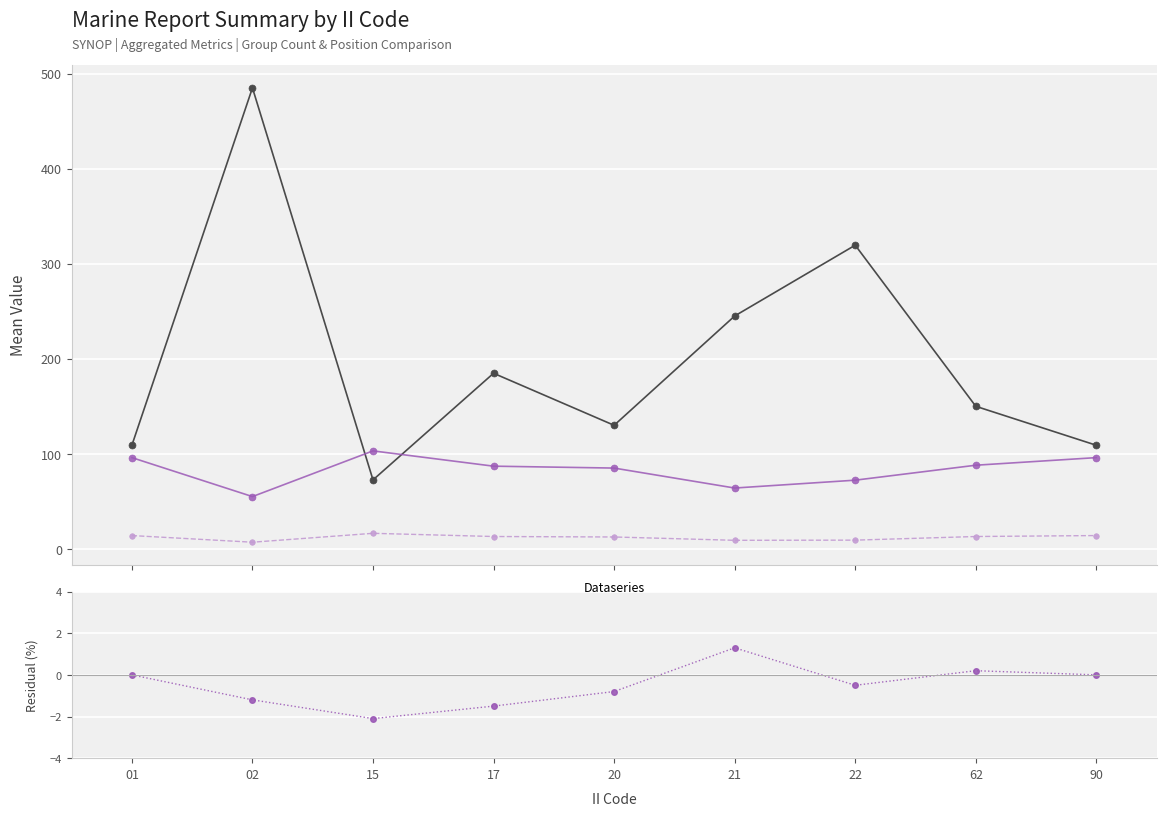

Reading right to left, list all the values displayed in this chart.

Mean MSQUARE: 90=109.0	62=150.0	22=319.5	21=245.0	20=130.0	17=184.8	15=72.5	02=485.0	01=109.0
Mean RPT_LEN: 90=96.0	62=88.0	22=72.3	21=64.0	20=85.0	17=87.0	15=103.1	02=55.0	01=96.0
Mean GROUP_CNT: 90=14.0	62=13.0	22=9.2	21=9.0	20=12.5	17=13.0	15=16.4	02=7.0	01=14.0
Residual: 90=0.0	62=0.2	22=-0.5	21=1.3	20=-0.8	17=-1.5	15=-2.1	02=-1.2	01=0.0